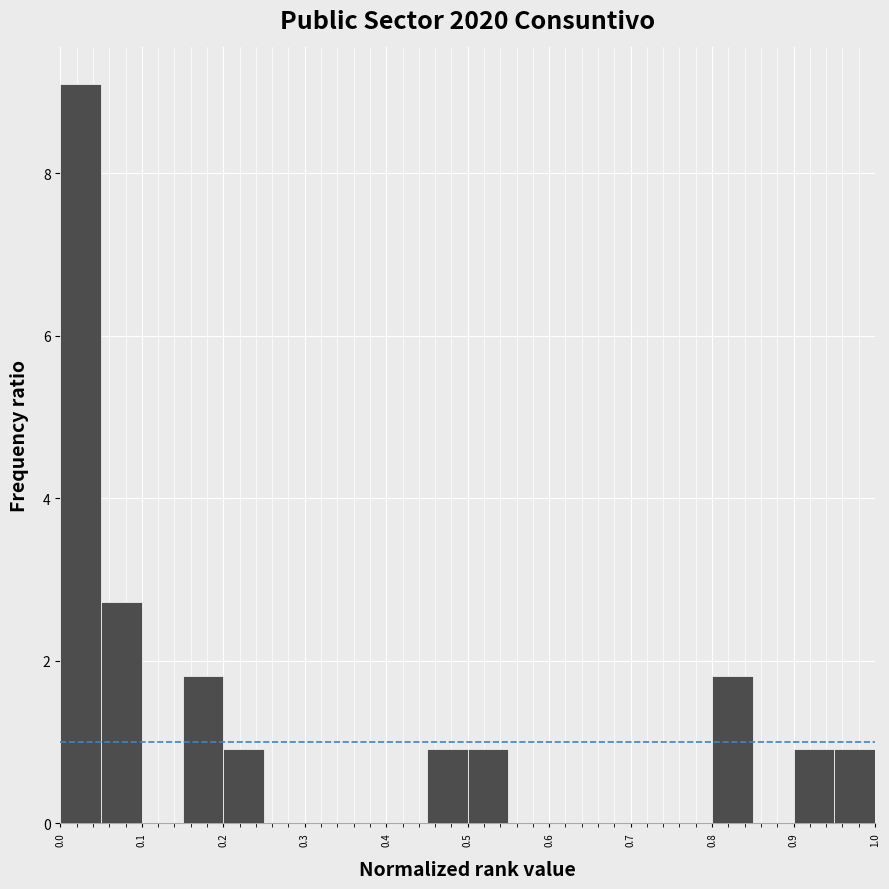

Reading left to right, list every bar in this chart as the range it spans on the x-axis followed by its height. The values are not printed on the chart, so give them approximately, as read against the axis.

0.00 to 0.05: 9.0
0.05 to 0.10: 2.8
0.10 to 0.15: 0
0.15 to 0.20: 1.8
0.20 to 0.25: 1.0
0.25 to 0.30: 0
0.30 to 0.35: 0
0.35 to 0.40: 0
0.40 to 0.45: 0
0.45 to 0.50: 1.0
0.50 to 0.55: 1.0
0.55 to 0.60: 0
0.60 to 0.65: 0
0.65 to 0.70: 0
0.70 to 0.75: 0
0.75 to 0.80: 0
0.80 to 0.85: 1.8
0.85 to 0.90: 0
0.90 to 0.95: 1.0
0.95 to 1.00: 1.0